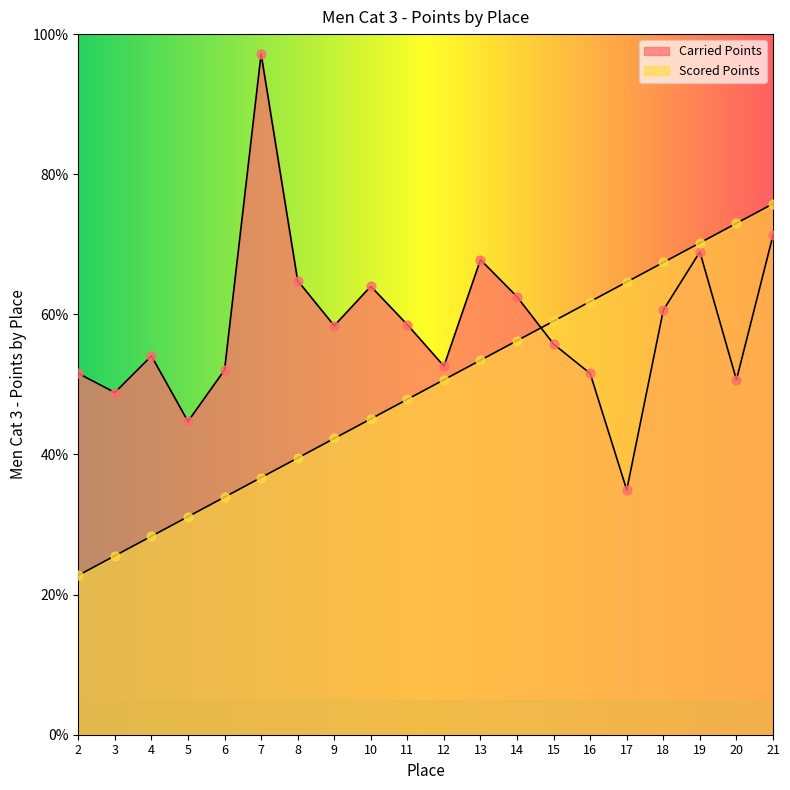

At which category is the sum across all series the highest?

21